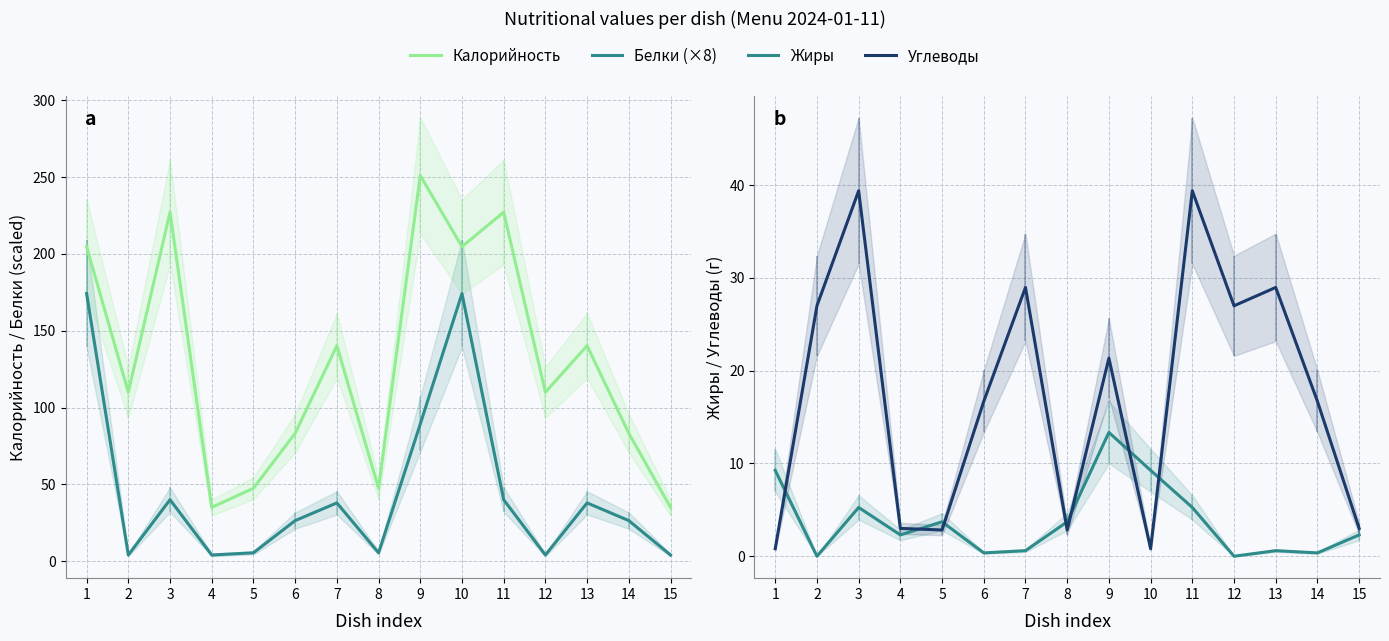

What is the highest value of the Жиры series?

13.3